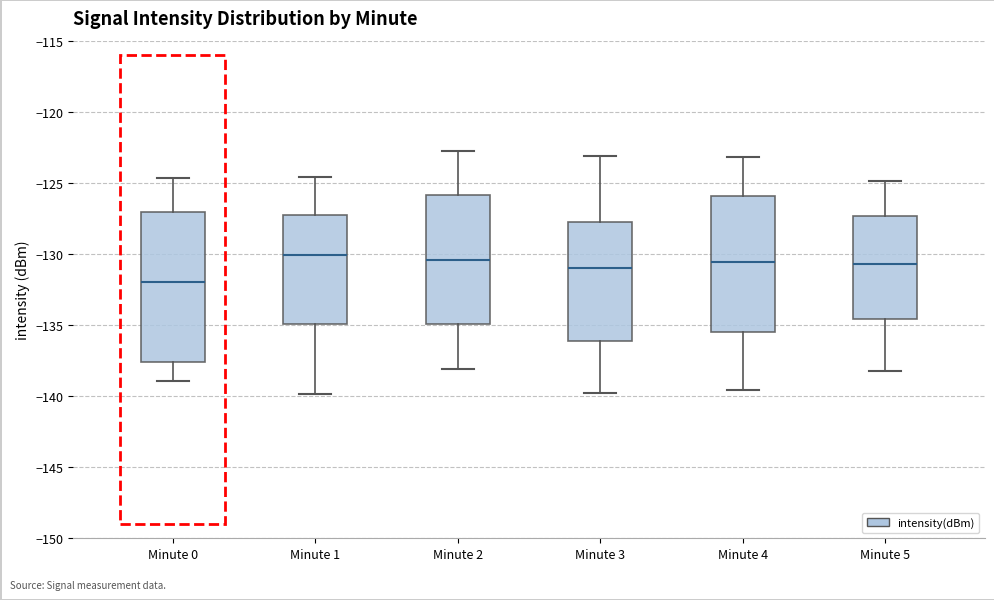

Reading left to right, transcribe this box plot: for each box, give where its median line is, the range the box spans, and where its two whiskers end, as read against the y-axis. The values are not printed on the chart, so give them approximately, as read against the axis.

Minute 0: median -132.0, box -137.5 to -127.0, whiskers -139.0 to -124.5
Minute 1: median -130.0, box -135.0 to -127.5, whiskers -140.0 to -124.5
Minute 2: median -130.5, box -135.0 to -126.0, whiskers -138.0 to -123.0
Minute 3: median -131.0, box -136.0 to -128.0, whiskers -140.0 to -123.0
Minute 4: median -130.5, box -135.5 to -126.0, whiskers -139.5 to -123.0
Minute 5: median -130.5, box -134.5 to -127.5, whiskers -138.0 to -125.0